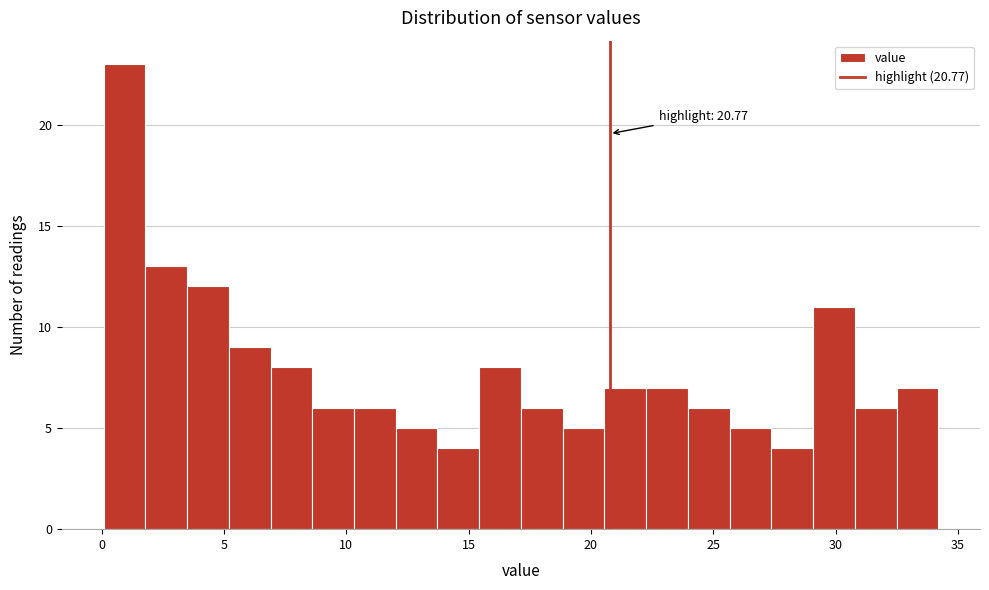

Around what value on the x-axis is the tallest bar? Give the approximate position of its centre, as read against the axis.

1.0